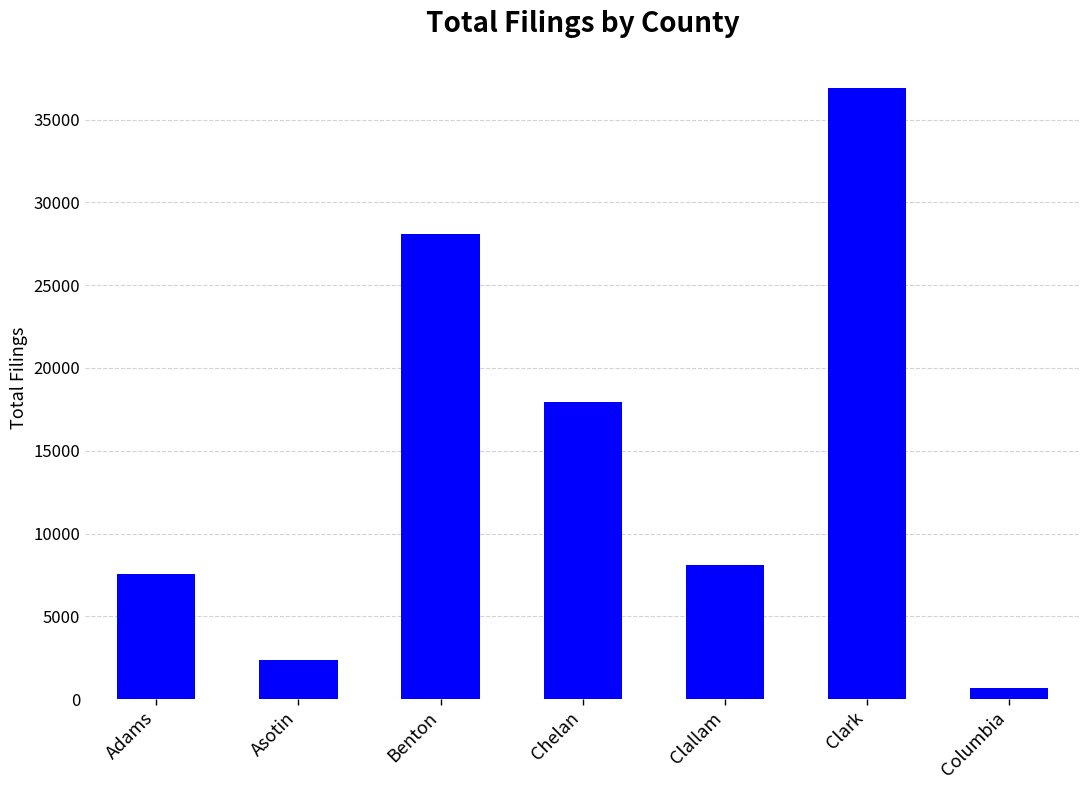

What is the change in value from Asotin to Clallam?

+5772